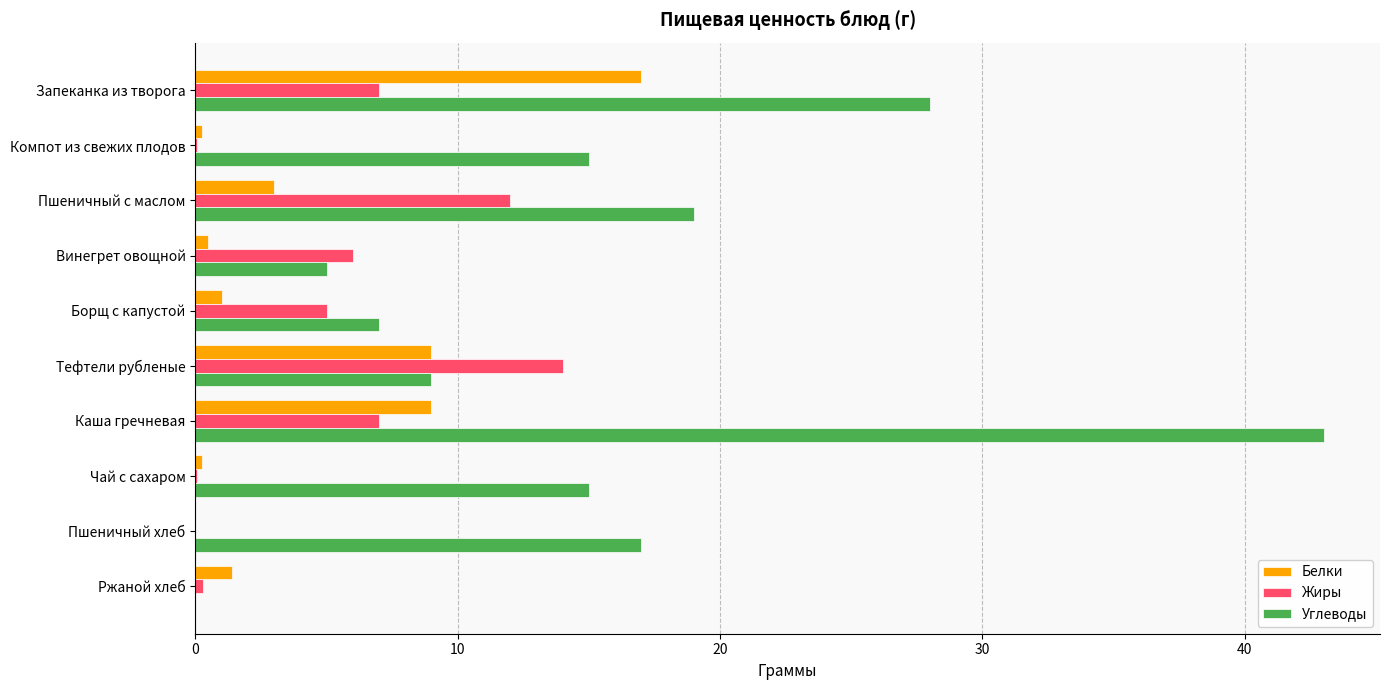

At which category is the sum across all series the highest?

Каша гречневая